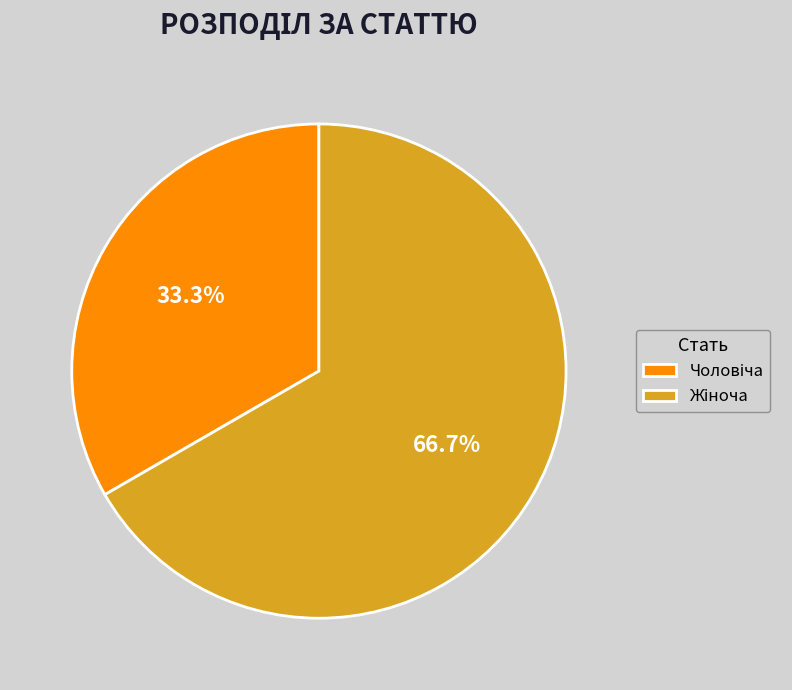

Is there a majority slice in this chart?

Yes